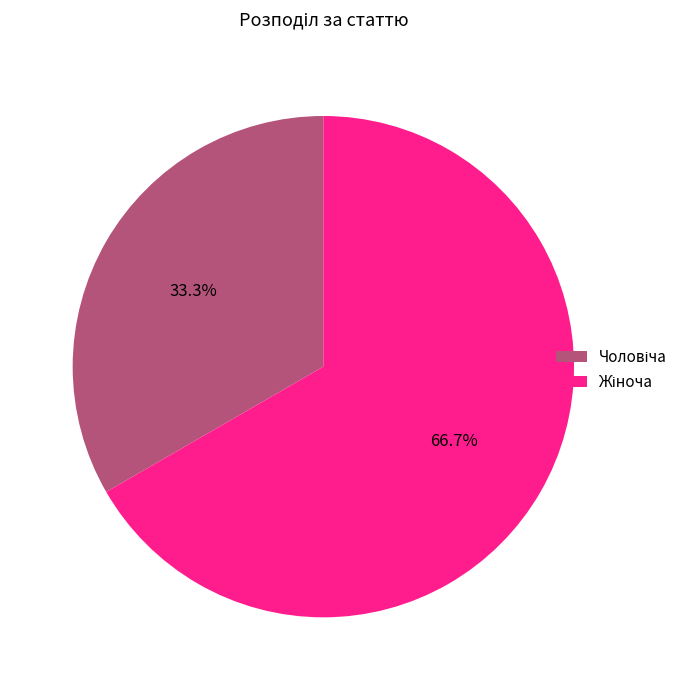

Does any single category account for the majority?

Yes